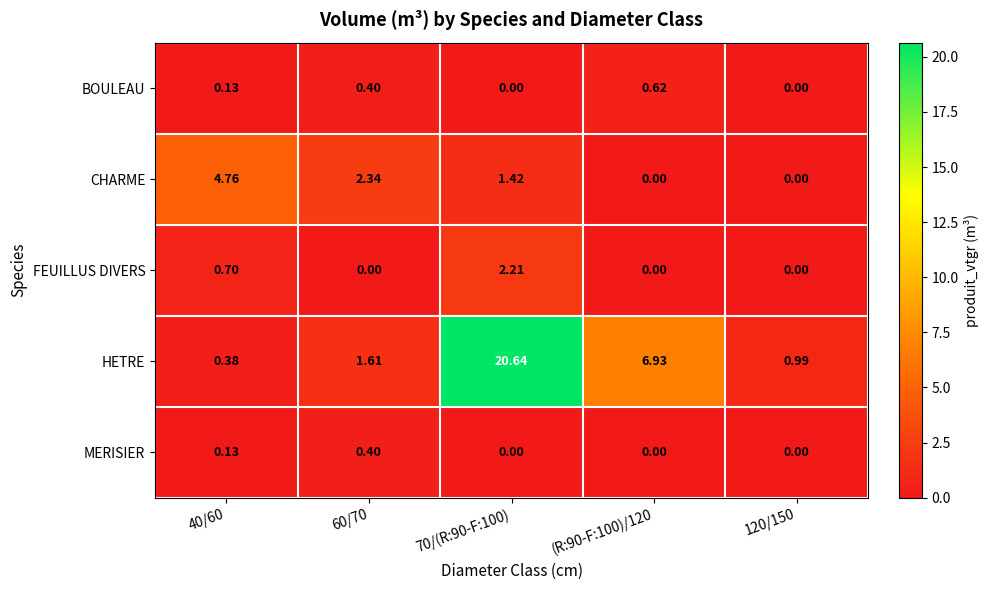

List the series in order of their peak value, lowest first.

MERISIER, BOULEAU, FEUILLUS DIVERS, CHARME, HETRE